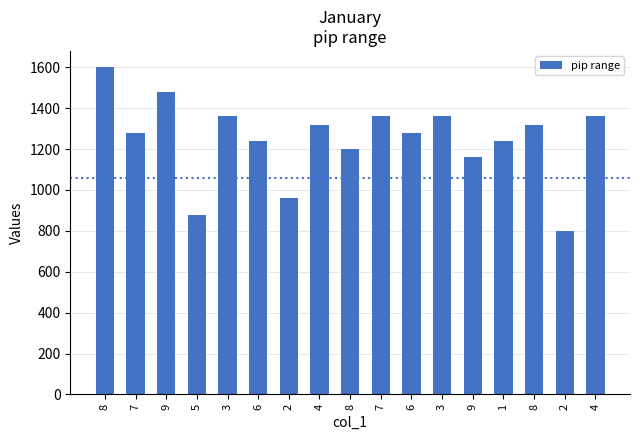

How many bars are there in total?

17